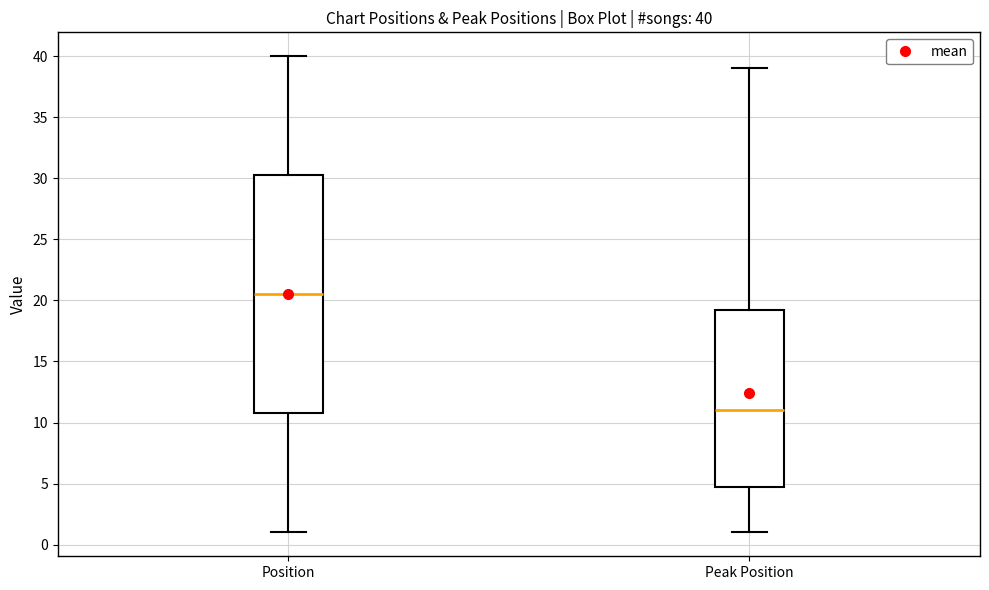

Which box's median line is the lowest?

Peak Position